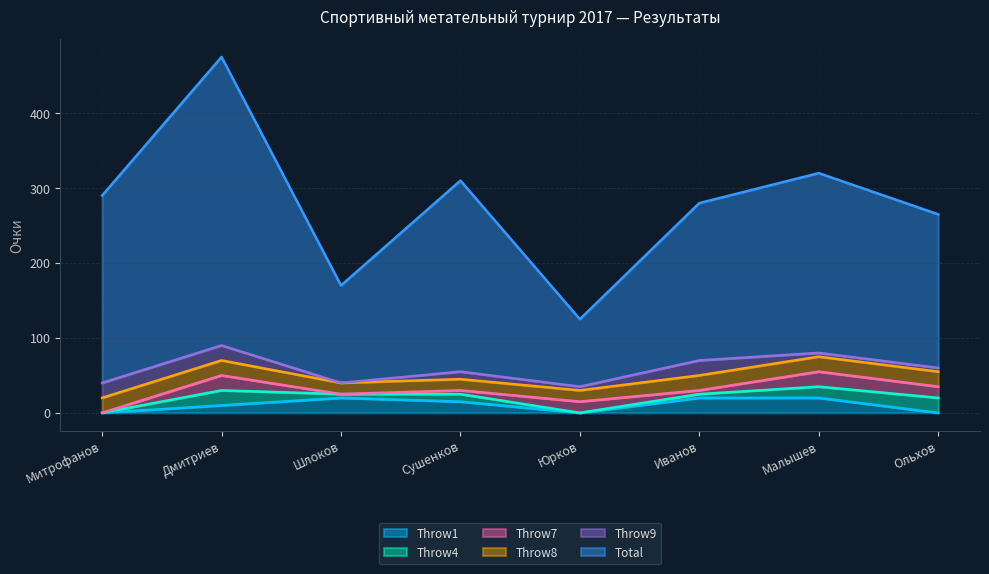

The Throw1 series shows 0 at Митрофанов. True or false?

True